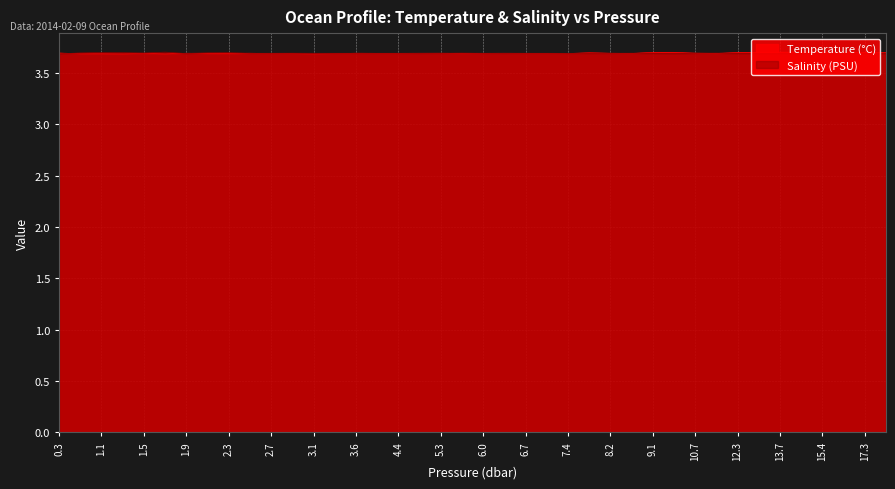

Rank the series by their average value, from highest to lowest.

t, s